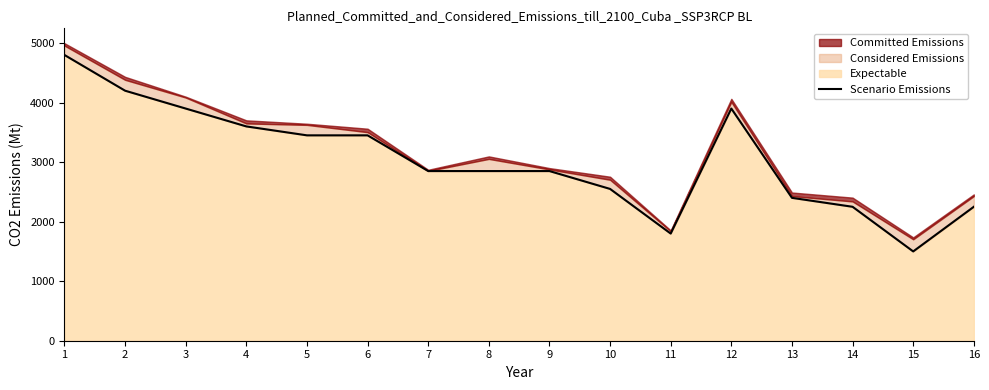

What is the change in value from 5 to 12?

+450